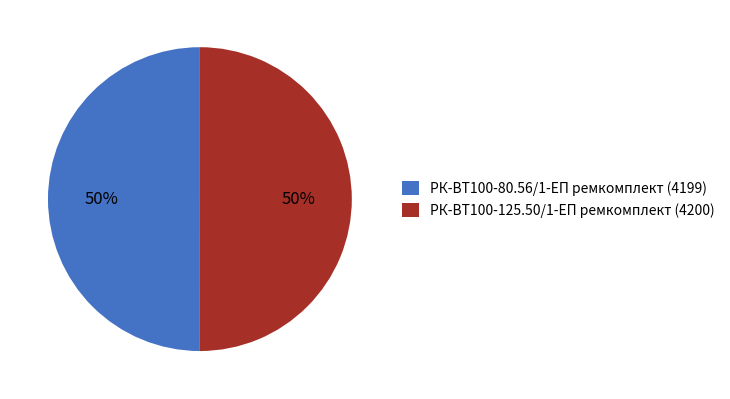

Is it true that РК-ВТ100-125.50/1-ЕП ремкомплект is 50% of the pie?

True